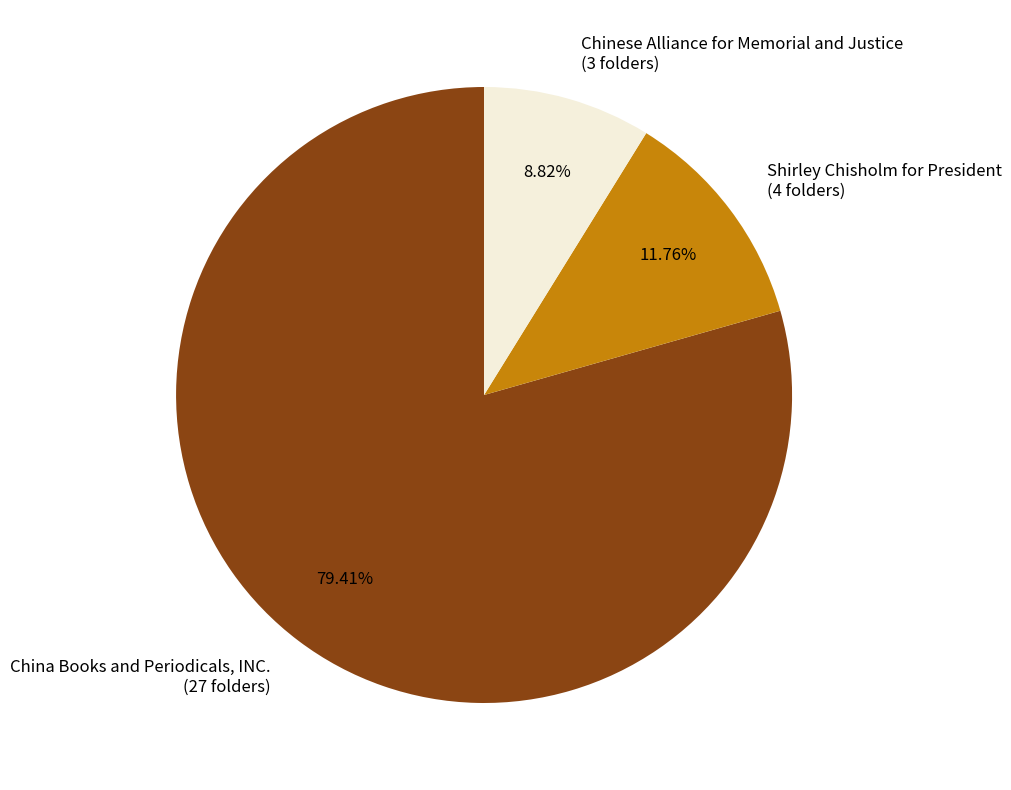

To the nearest percent, what is the combined percentage of China Books and Periodicals, INC. and Chinese Alliance for Memorial and Justice?

88%